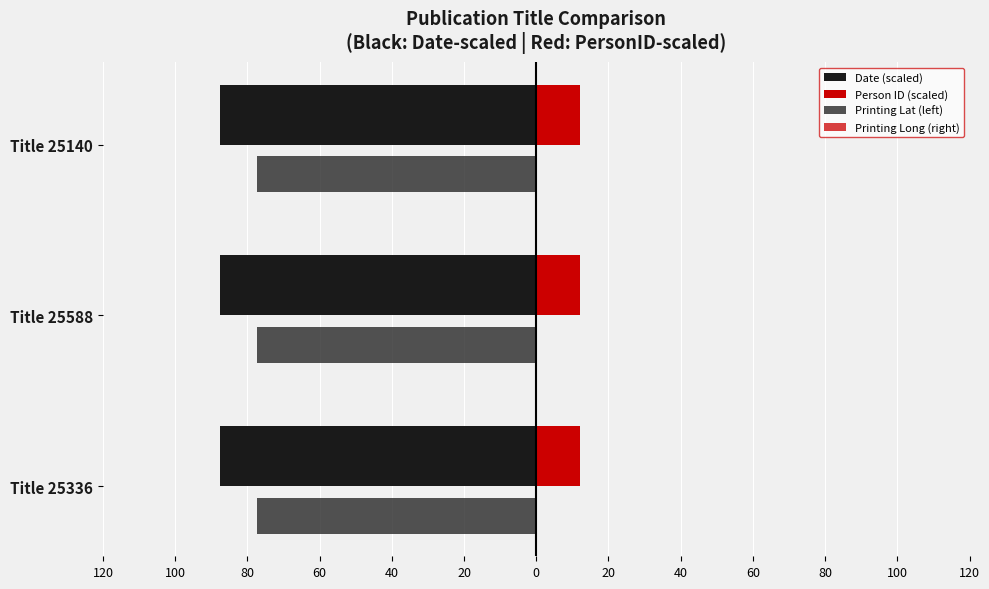

Count the number of data series in this chart.

4